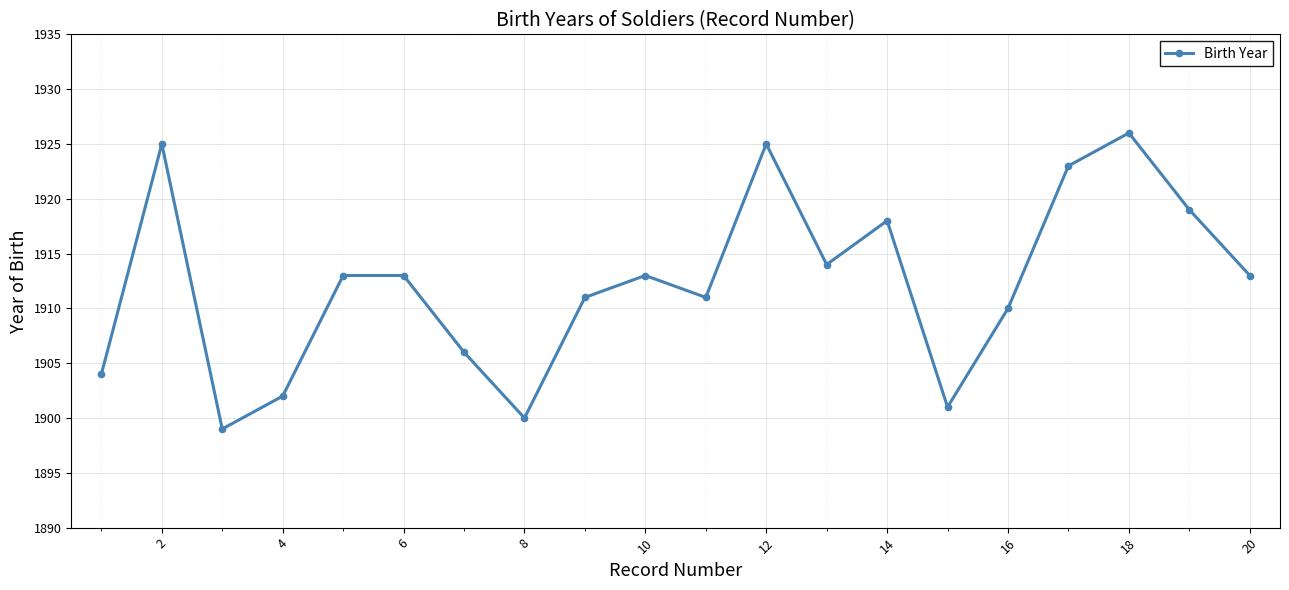

What is the average value?

1912